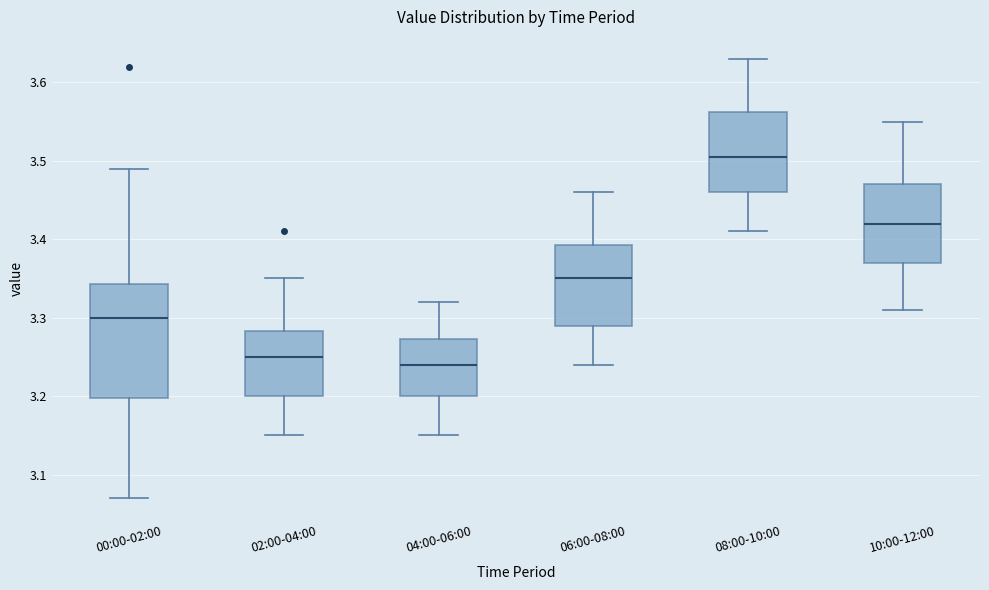

Reading left to right, read every box against the y-axis: the position of its median line, the range the box covers, and the ends of its whiskers. The values are not printed on the chart, so give them approximately, as read against the axis.

00:00-02:00: median 3.30, box 3.20 to 3.34, whiskers 3.07 to 3.49
02:00-04:00: median 3.25, box 3.20 to 3.28, whiskers 3.15 to 3.35
04:00-06:00: median 3.24, box 3.20 to 3.27, whiskers 3.15 to 3.32
06:00-08:00: median 3.35, box 3.29 to 3.39, whiskers 3.24 to 3.46
08:00-10:00: median 3.51, box 3.46 to 3.56, whiskers 3.41 to 3.63
10:00-12:00: median 3.42, box 3.37 to 3.47, whiskers 3.31 to 3.55